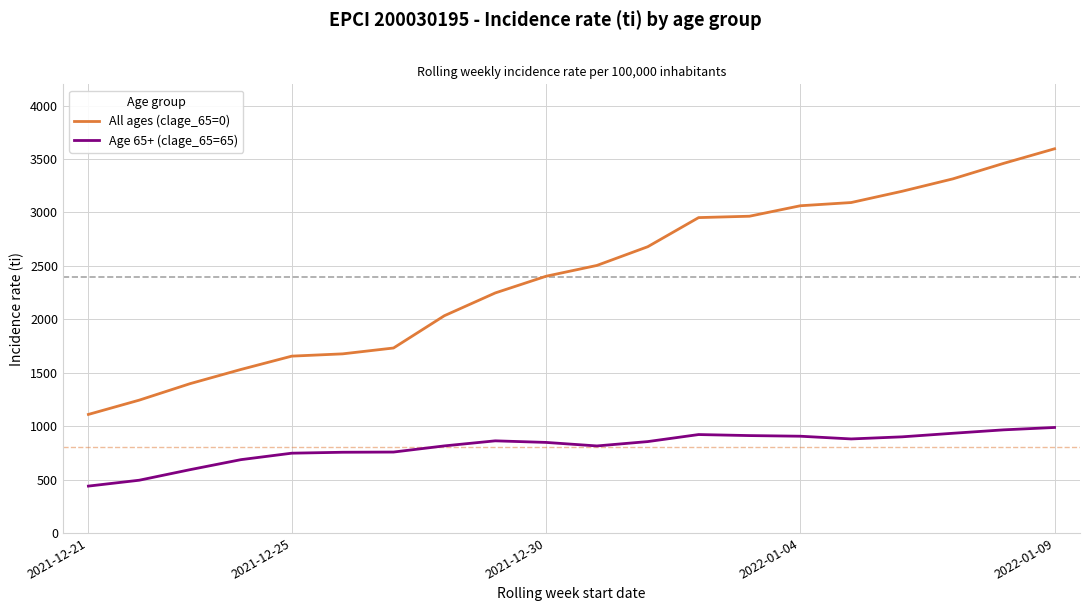

What is the smallest value displayed?

438.6